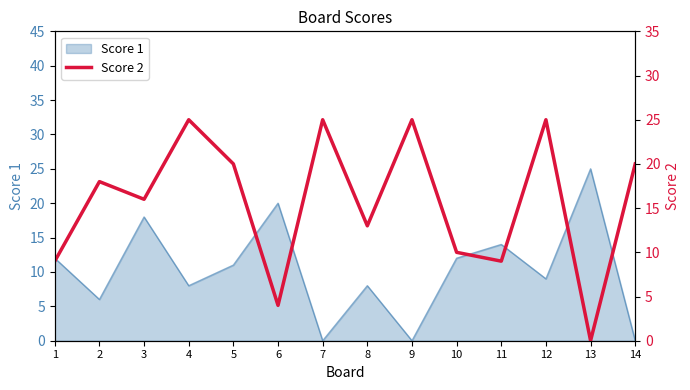

What is the average value?

16